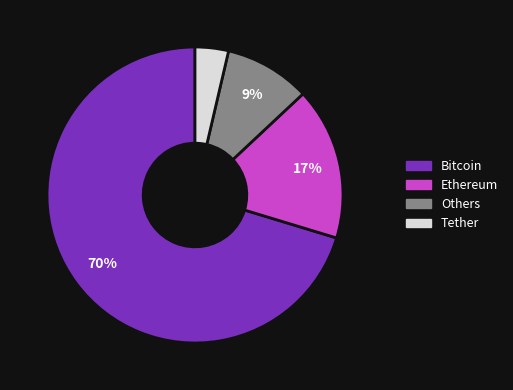

Does any single category account for the majority?

Yes